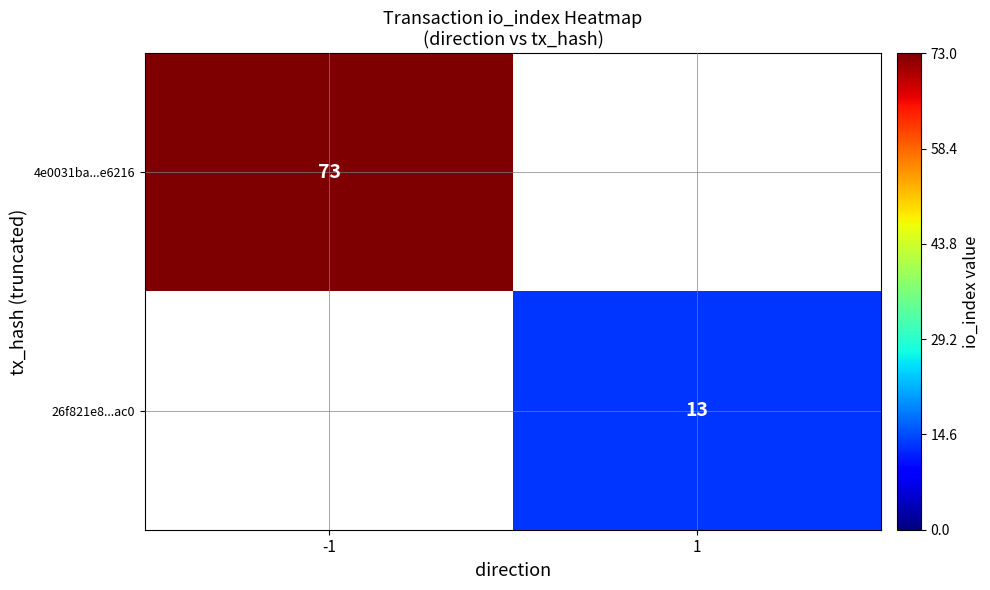

The value of 4e0031ba...e6216 at -1 is 119.0. True or false?

False